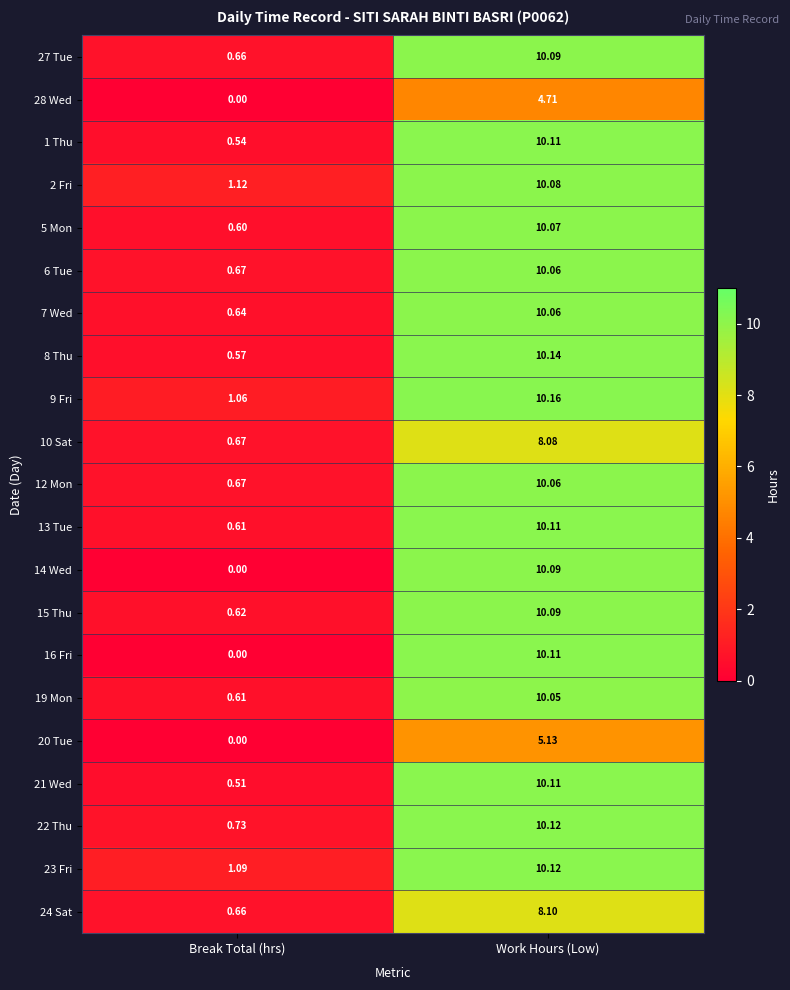

List the labels in order of 12 Mon value, largest first.

Work Hours (Low), Break Total (hrs)